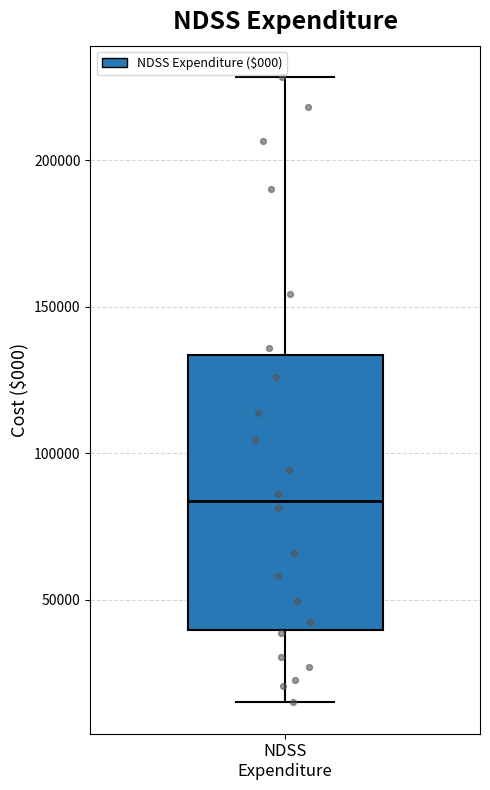

Read this box plot against the y-axis: the position of the median line, the range covered by the box, and the ends of both whiskers. The values are not printed on the chart, so give them approximately, as read against the axis.

median 85000, box 40000 to 135000, whiskers 15000 to 230000